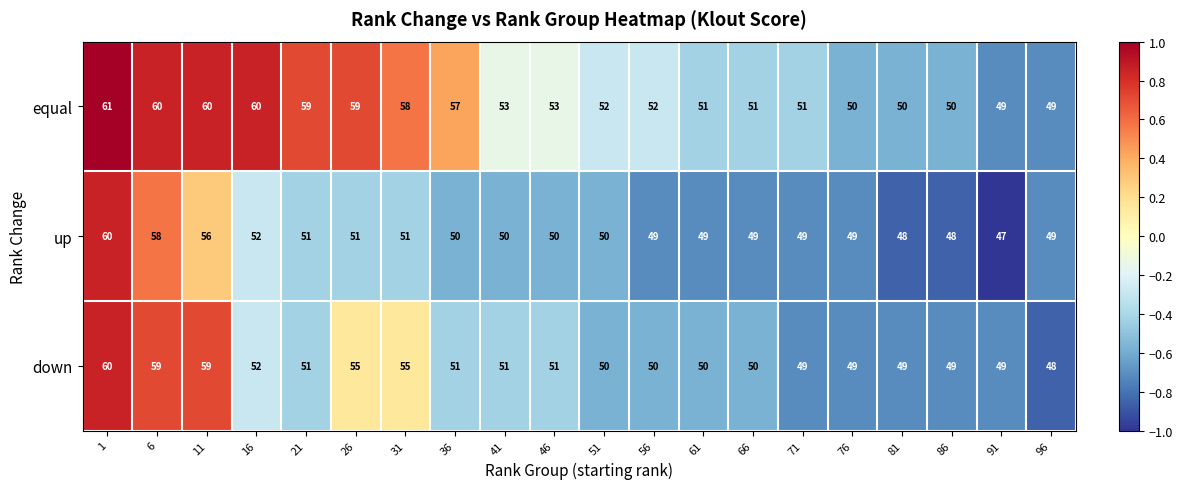

How many data points in up are less than 50?

9